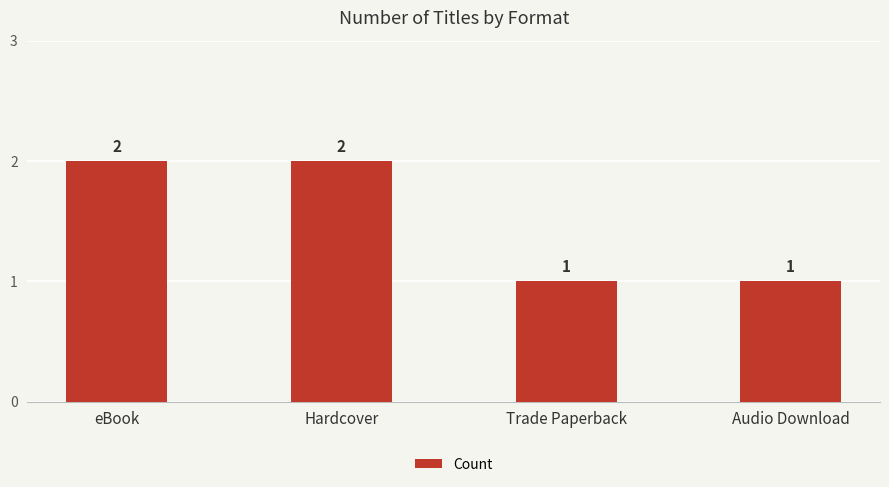

Does the chart contain any negative values?

No